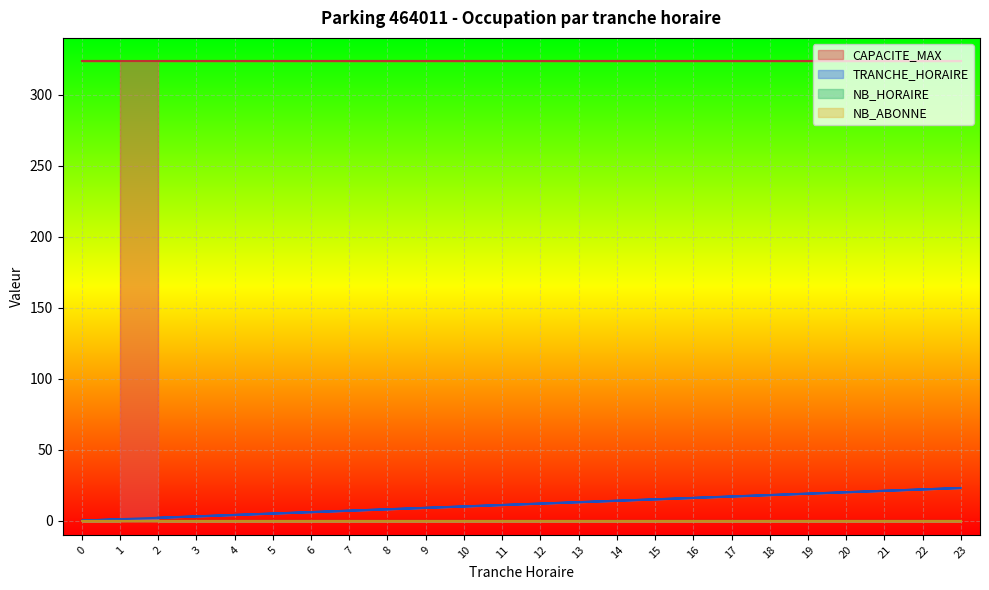

List the labels in order of NB_HORAIRE value, largest first.

2, 3, 4, 5, 6, 7, 8, 9, 10, 11, 12, 13, 14, 15, 16, 17, 18, 19, 20, 21, 22, 23, 0, 1